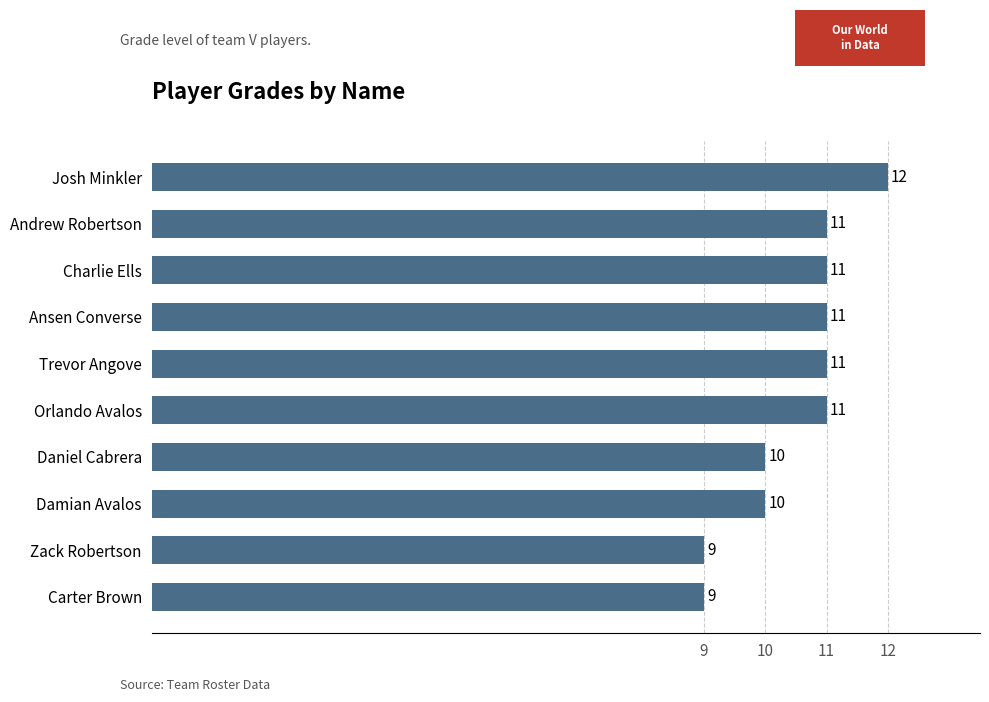

What is the sum of the values at Ansen Converse and Charlie Ells?

22